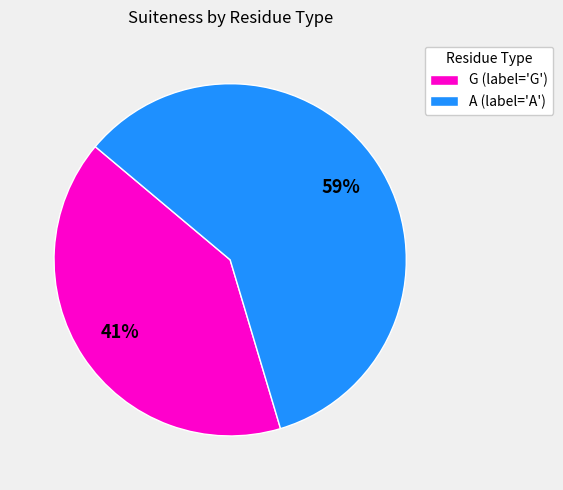

True or false: G (label='G') accounts for 36% of the total.

False